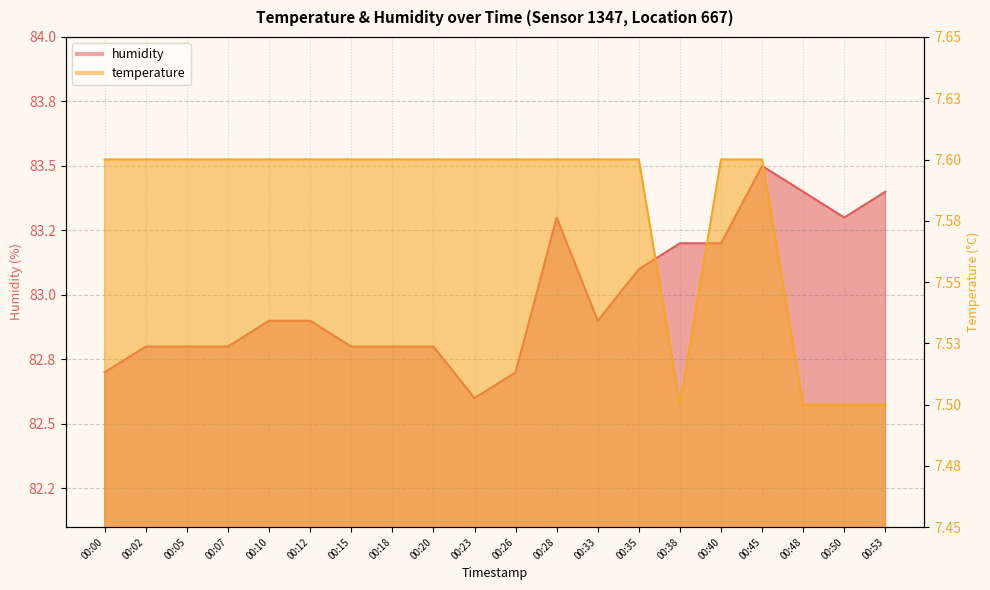

What are all the series names shown in the legend?

temperature, humidity